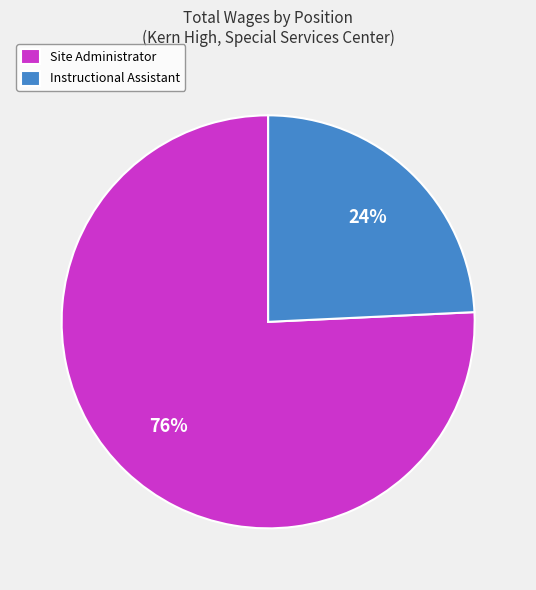

What percentage is the Site Administrator slice, to the nearest percent?

76%